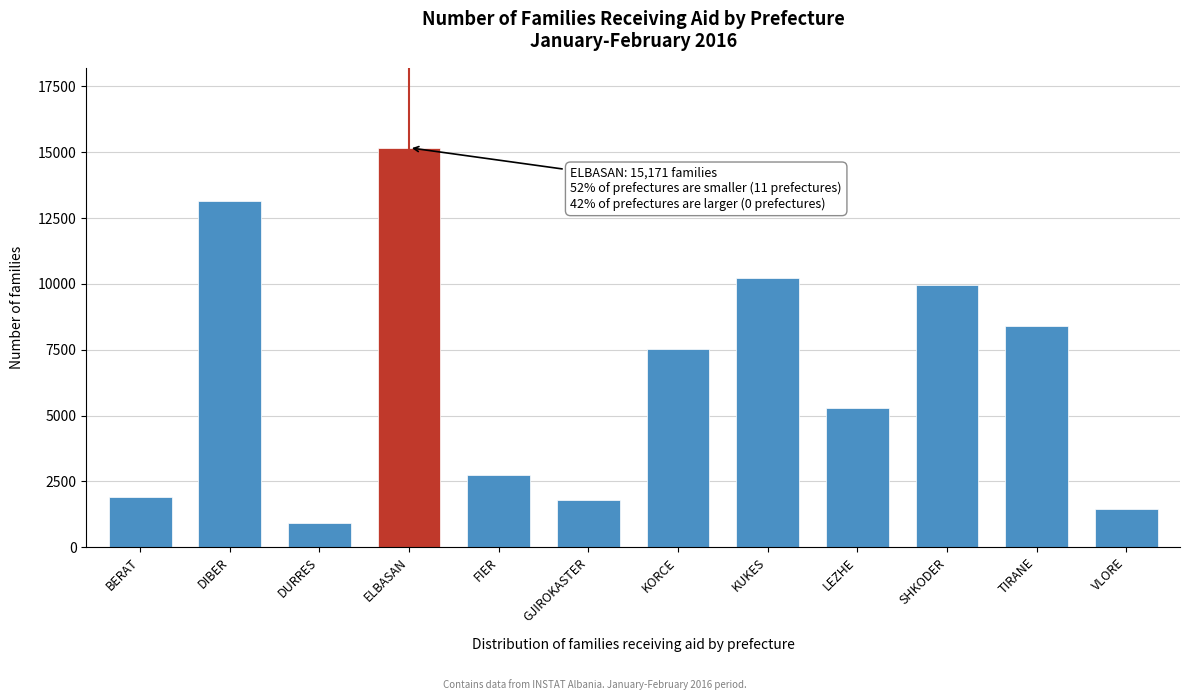

Reading left to right, what are all the values shown in this chart?

1893	13149	917	15171	2747	1806	7532	10214	5305	9951	8412	1453